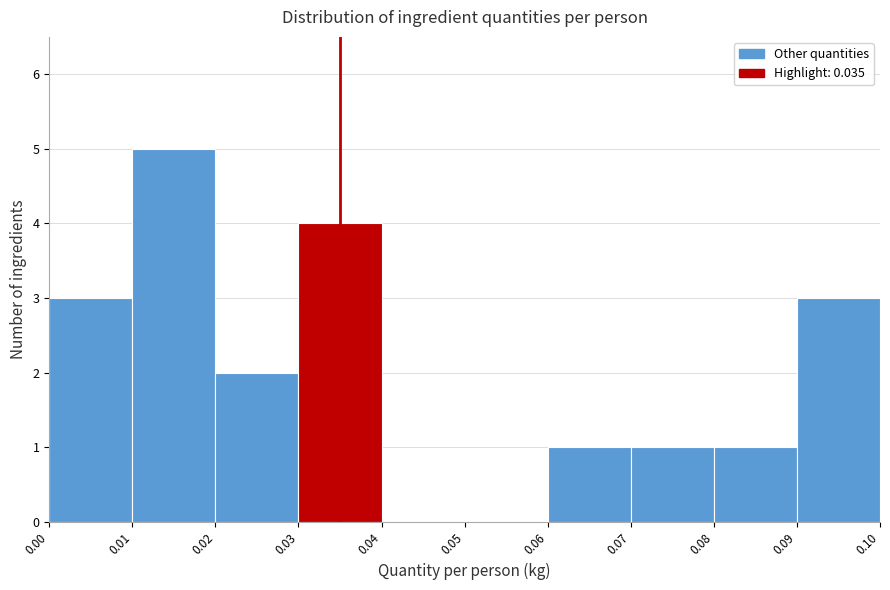

What is the height of the bar covering 0.00 to 0.01 on the x-axis? The values are not printed on the chart, so give them approximately, as read against the axis.

3